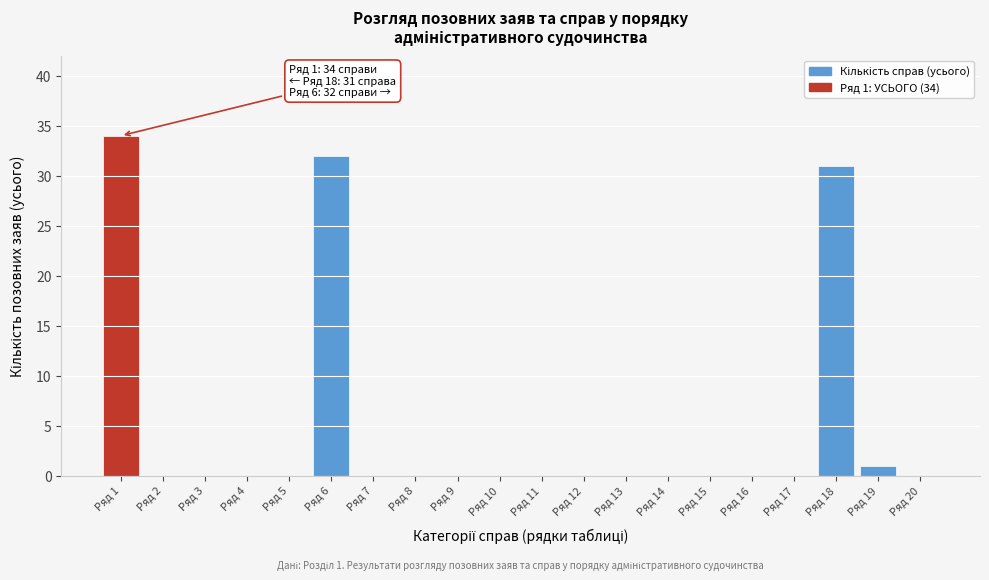

Reading right to left, extract all data points from this chart.

Ряд 20=0	Ряд 19=1	Ряд 18=31	Ряд 17=0	Ряд 16=0	Ряд 15=0	Ряд 14=0	Ряд 13=0	Ряд 12=0	Ряд 11=0	Ряд 10=0	Ряд 9=0	Ряд 8=0	Ряд 7=0	Ряд 6=32	Ряд 5=0	Ряд 4=0	Ряд 3=0	Ряд 2=0	Ряд 1=34